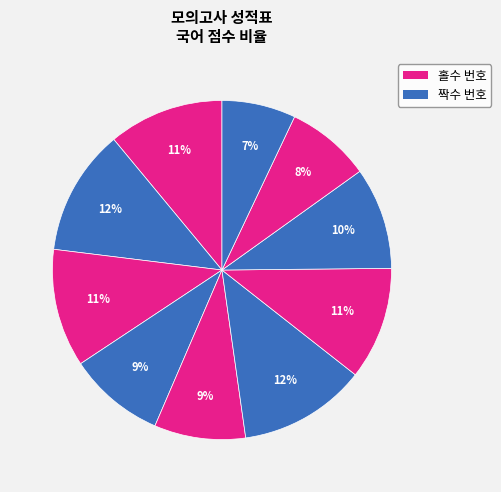

How many segments does this pie chart have?

10